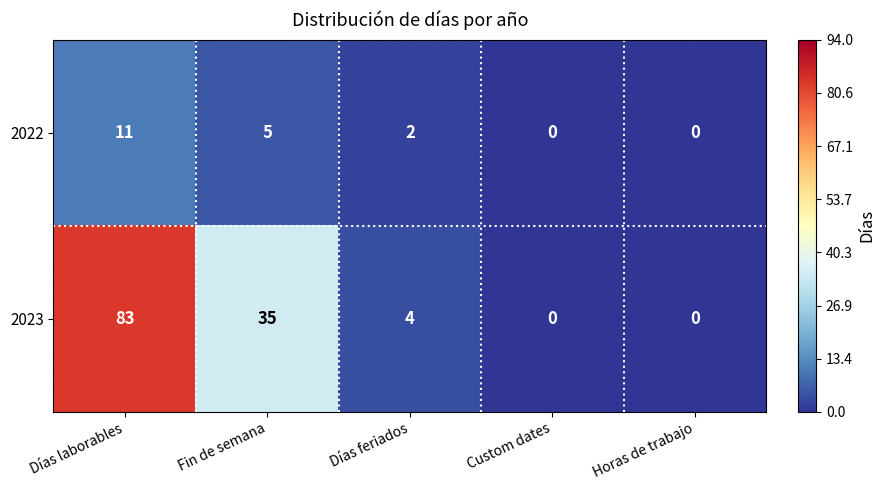

The 2022 series shows 0 at Custom dates. True or false?

True